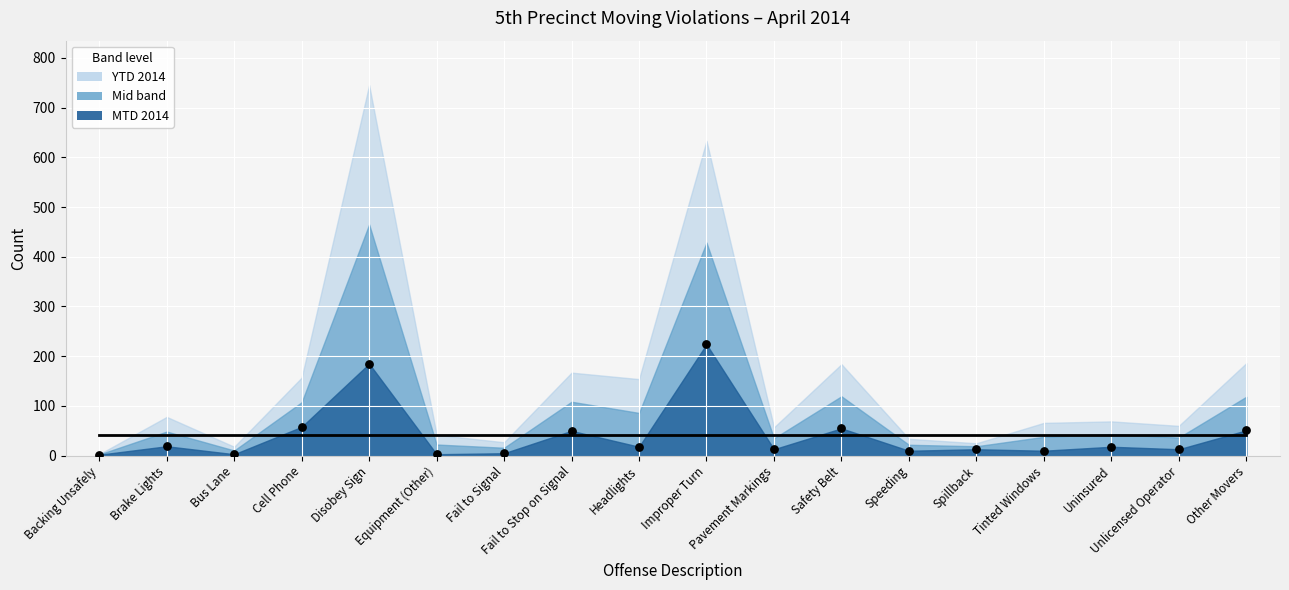

What is the change in value from Speeding to Uninsured?

+8